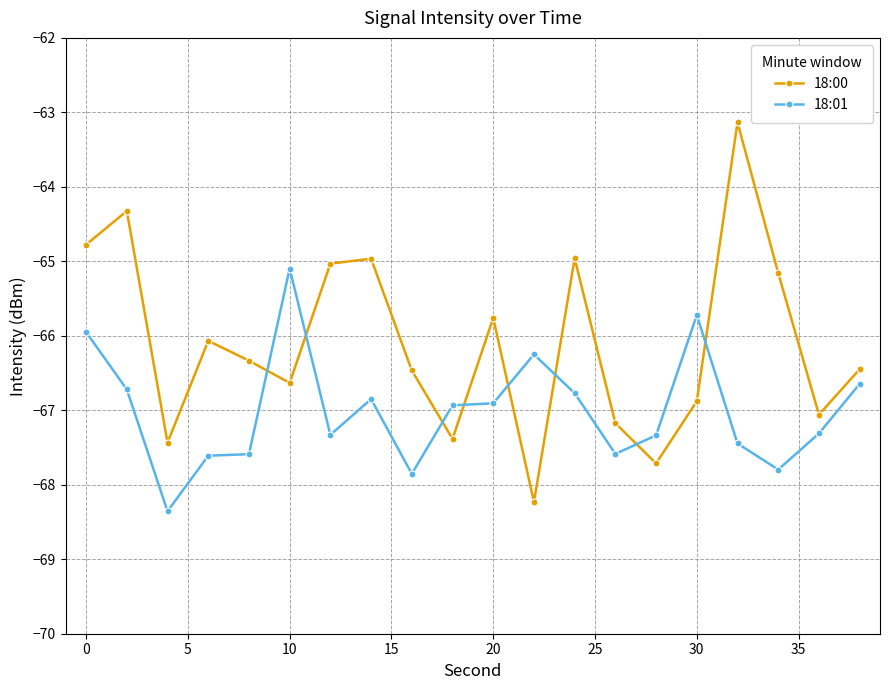

What is the sum of all 18:01 values?

-1340.1